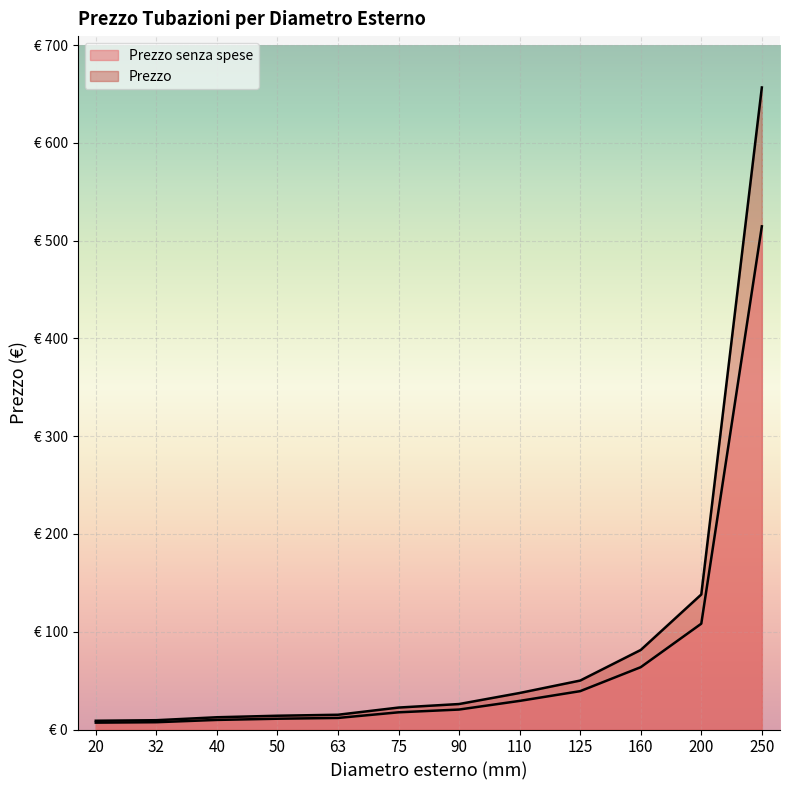

How many data points in Prezzo are above 26?

6